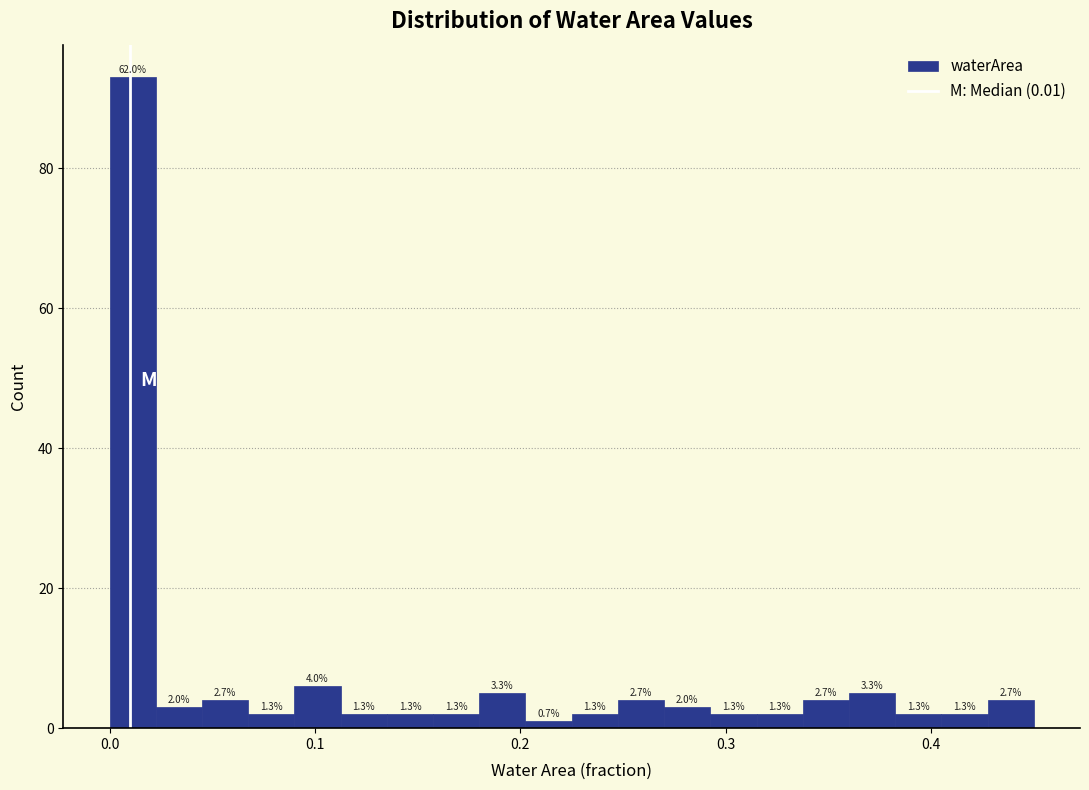

Around what value on the x-axis is the tallest bar? Give the approximate position of its centre, as read against the axis.

0.01